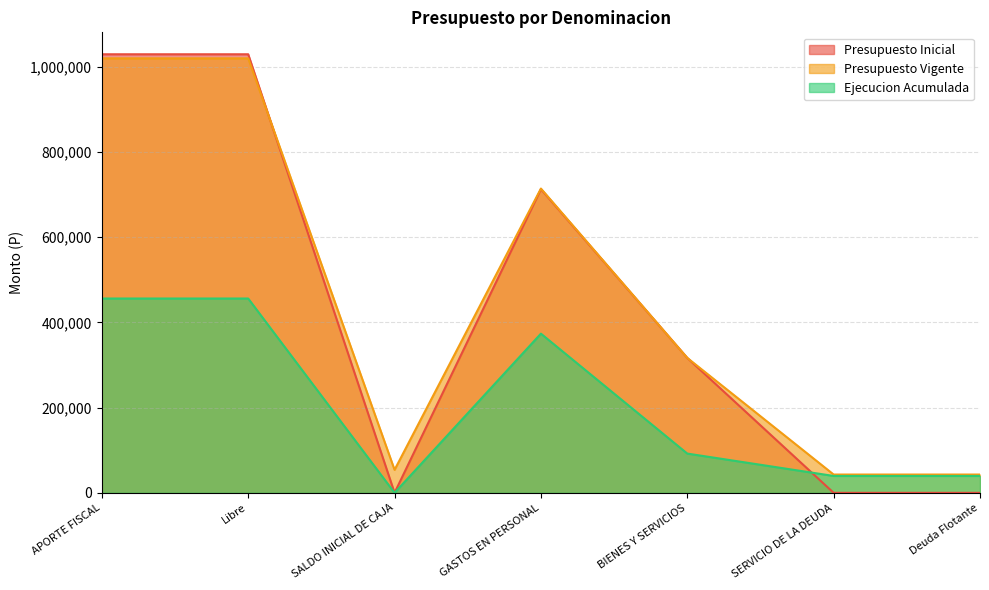

Which category has the lowest value in the Presupuesto Vigente series?

SERVICIO DE LA DEUDA